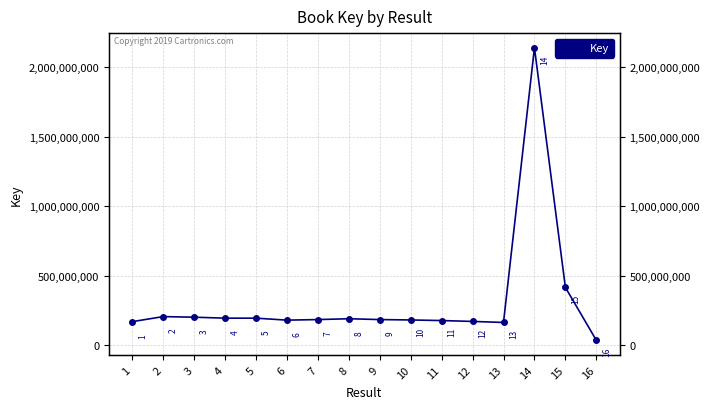

Reading left to right, what are all the values shown in this chart?

167313779	203660925	199398869	192437706	192437823	178241577	182239304	188322618	182239111	179490552	175220129	168905613	161504721	2142110276	414240656	33033265